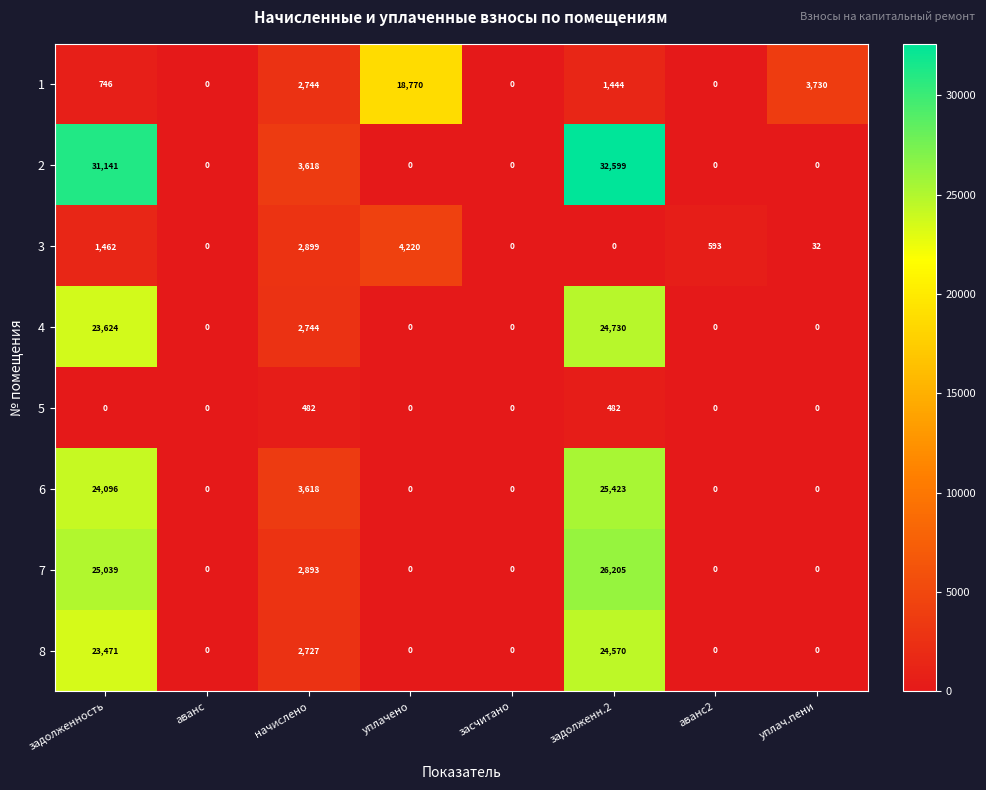

At which category is the sum across all series the highest?

задолженн.2